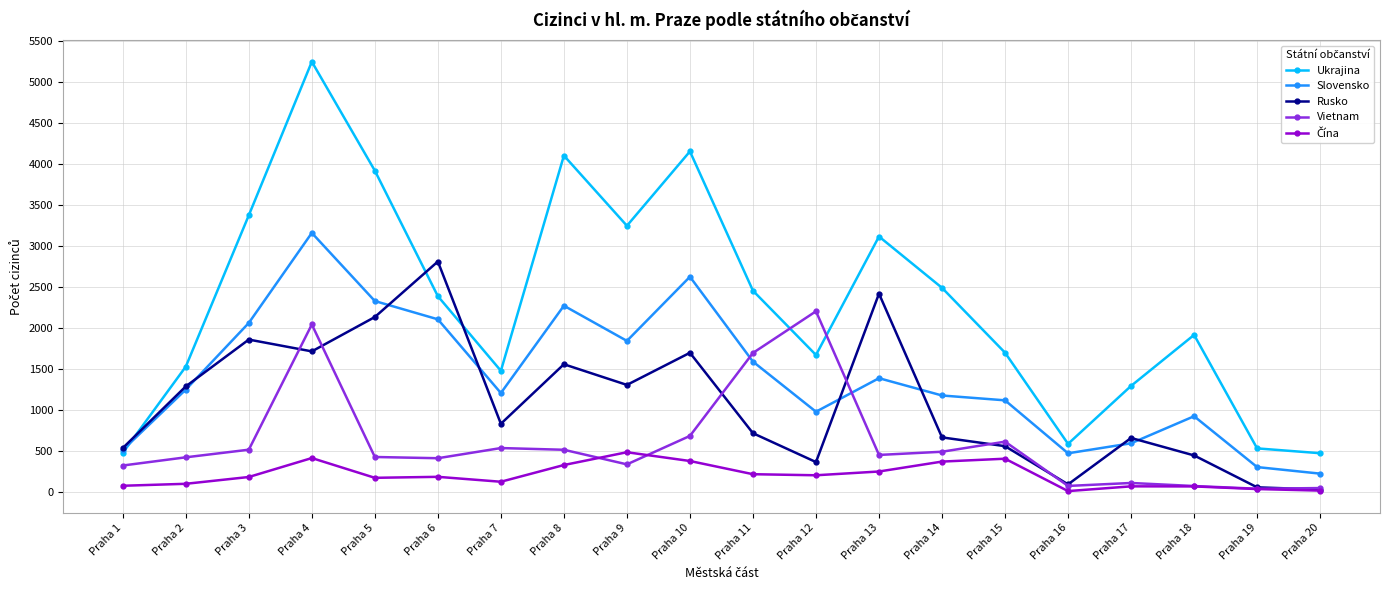

True or false: Rusko has more than 2 interior local peaks.

True